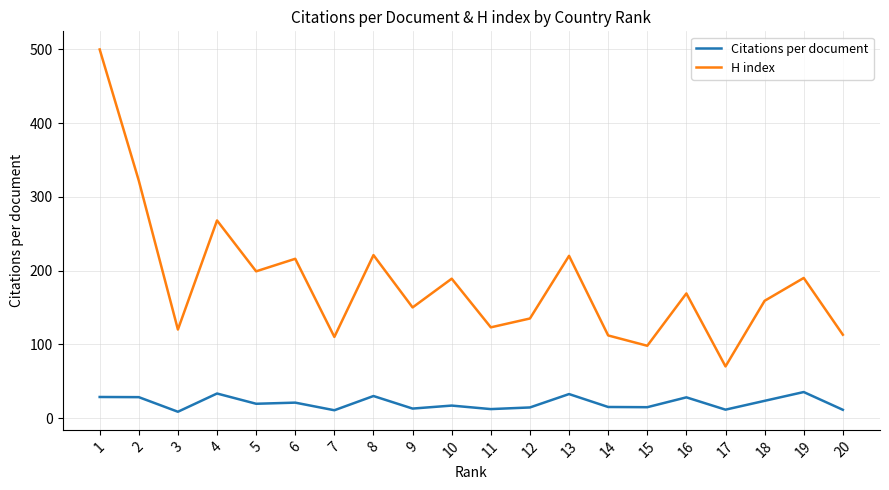

At 8, list the series in order from largest to smallest.

H index, Citations per document